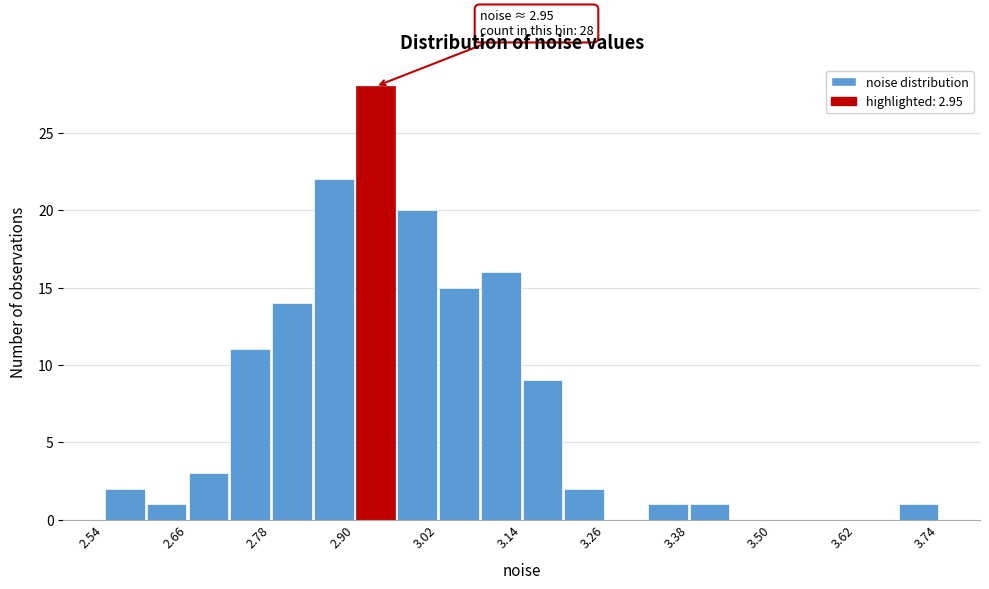

Read against the x-axis, roughly where is the centre of the tallest bar?

2.92